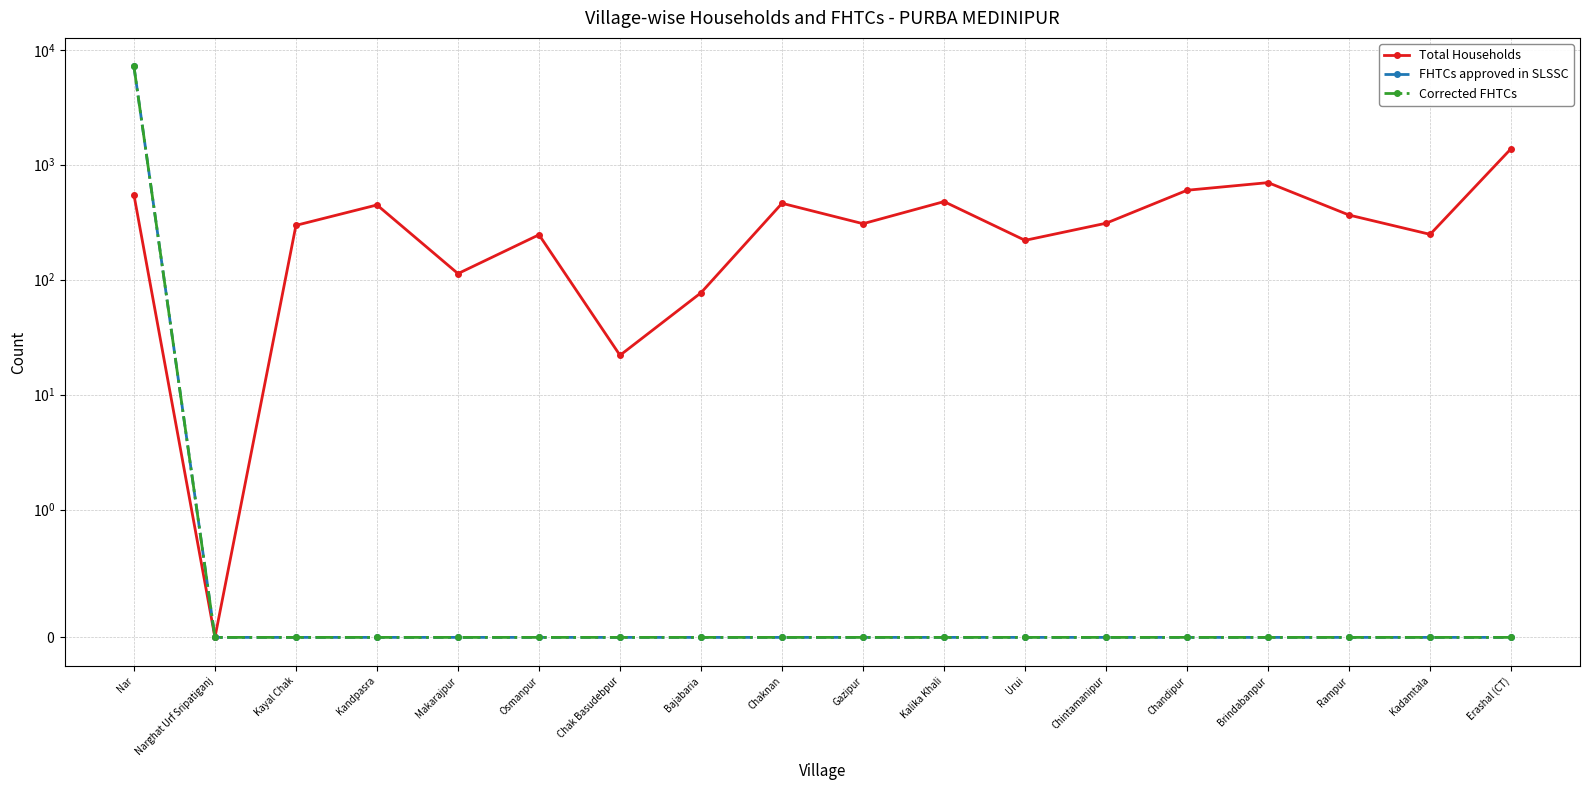

How many positive values does the FHTCs approved in SLSSC series have?

1